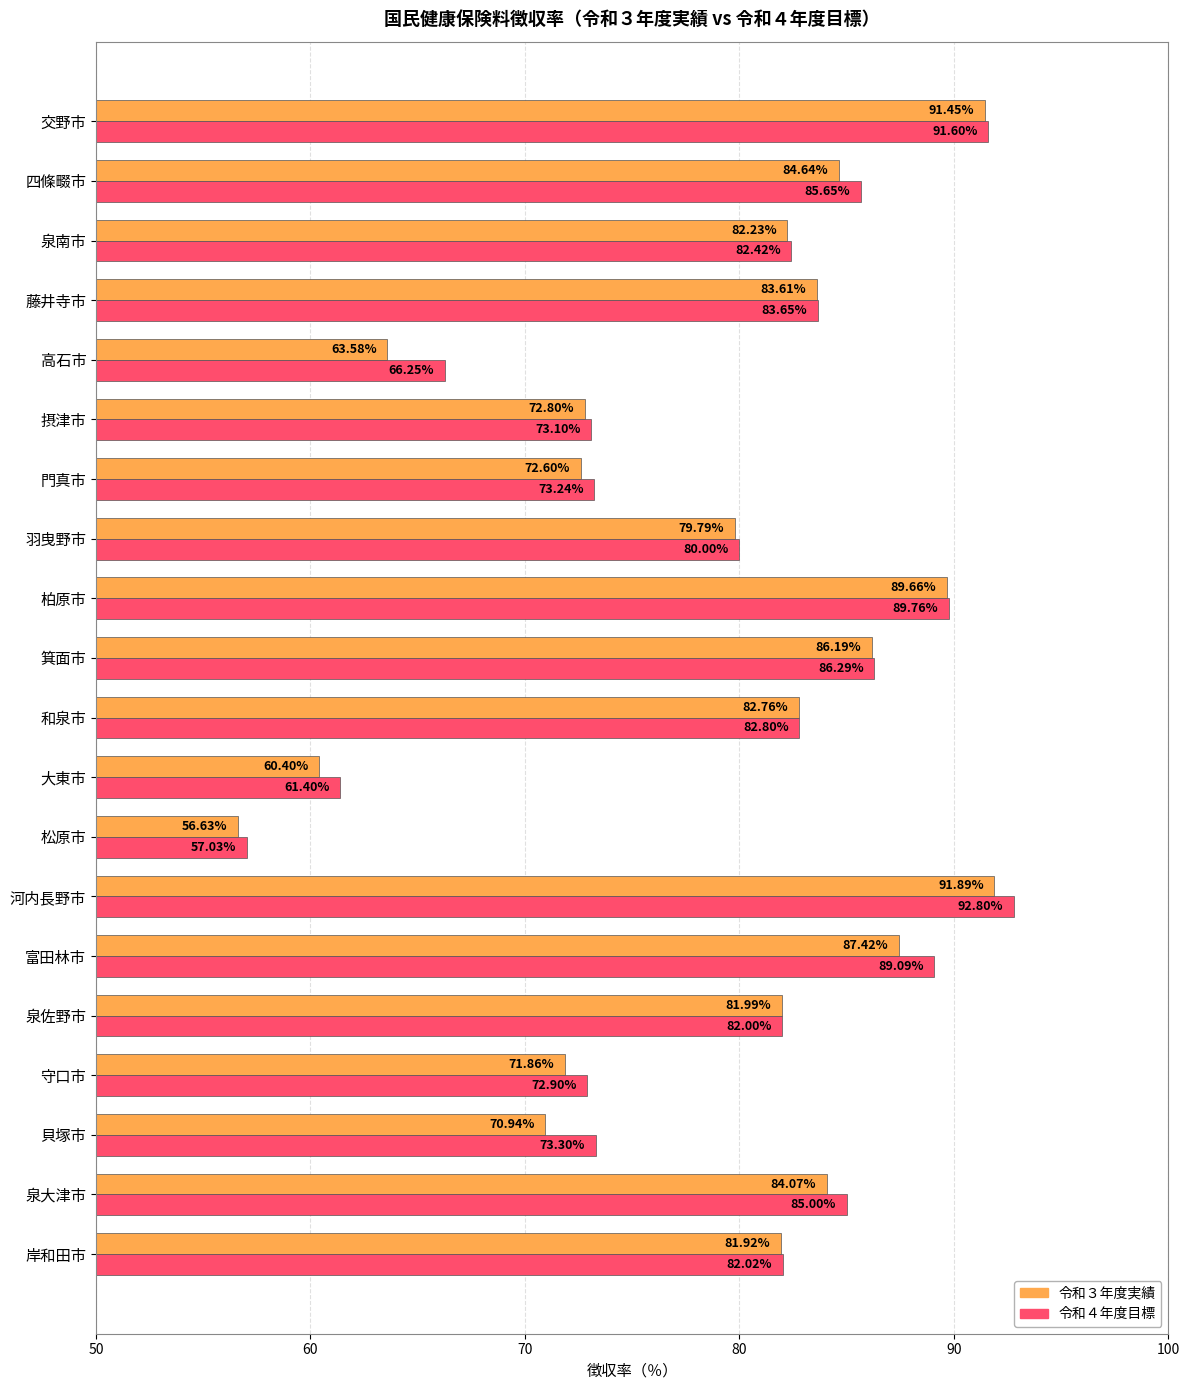

What is the difference between the maximum and minimum values in the 令和４年度目標 series?

35.8